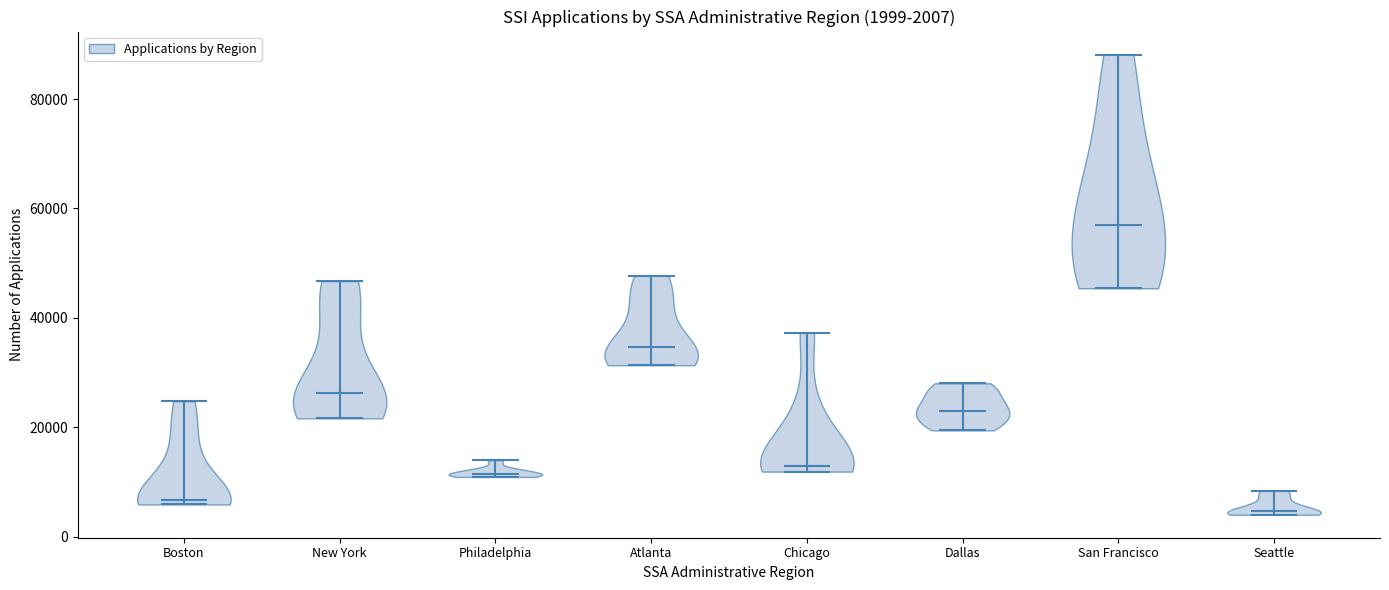

Which violin has the highest median line?

San Francisco